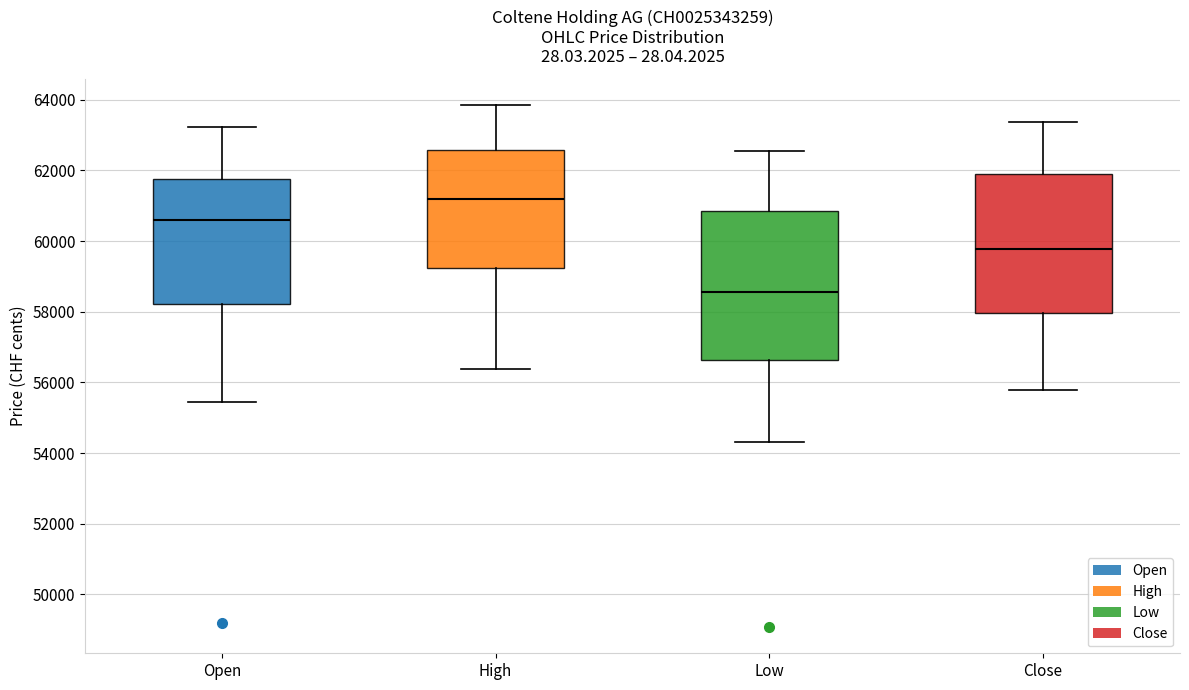

Comparing the boxes themselves (not the whiskers), which one is the tallest?

Low